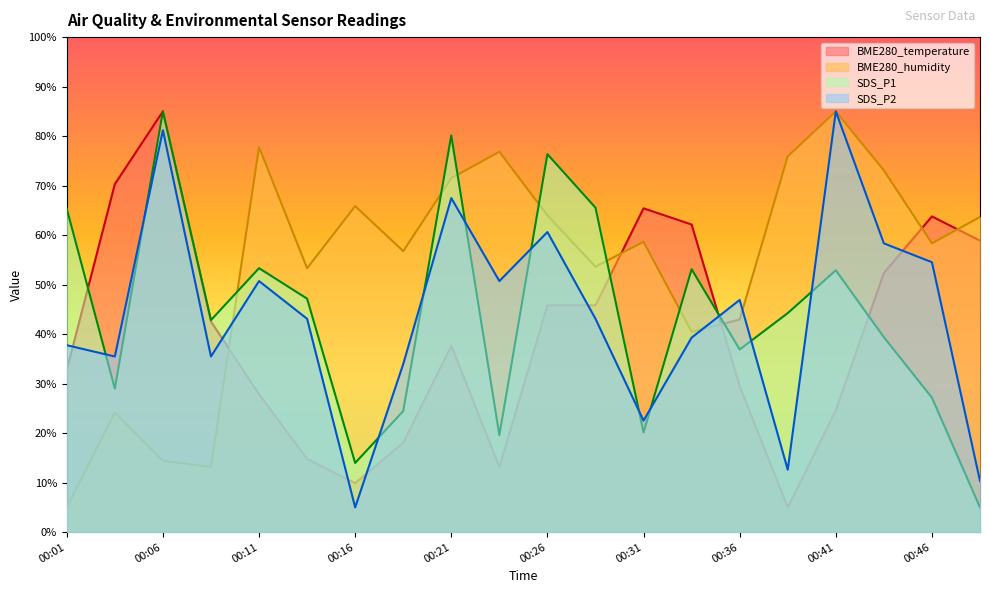

Is it true that BME280_temperature equals 32.8 at 00:01?

True